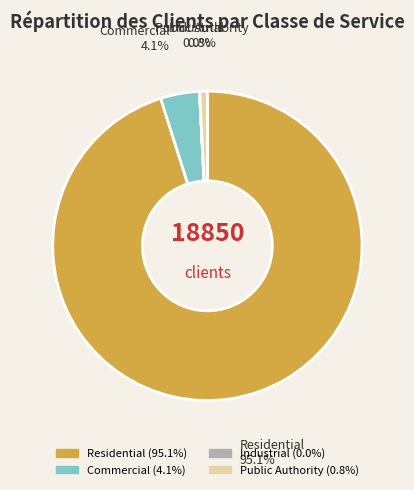

To the nearest percent, what is the difference between the largest and smallest slice percentages?

95%